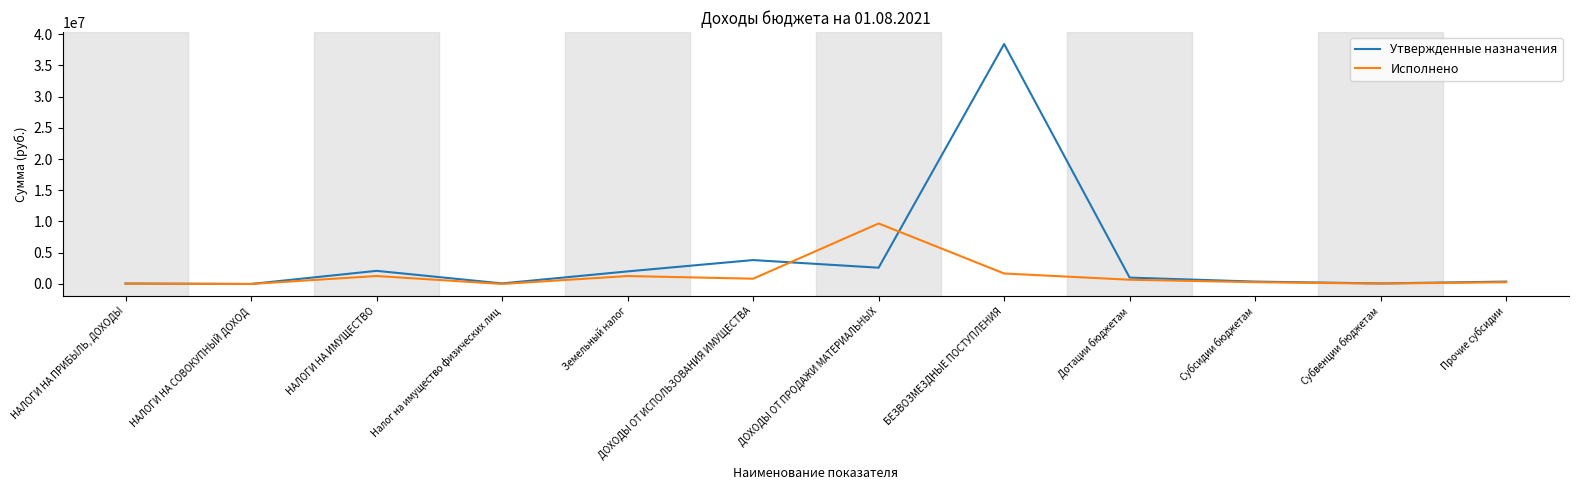

What is the difference between the highest and lowest values at ДОХОДЫ ОТ ПРОДАЖИ МАТЕРИАЛЬНЫХ?

7080000.0